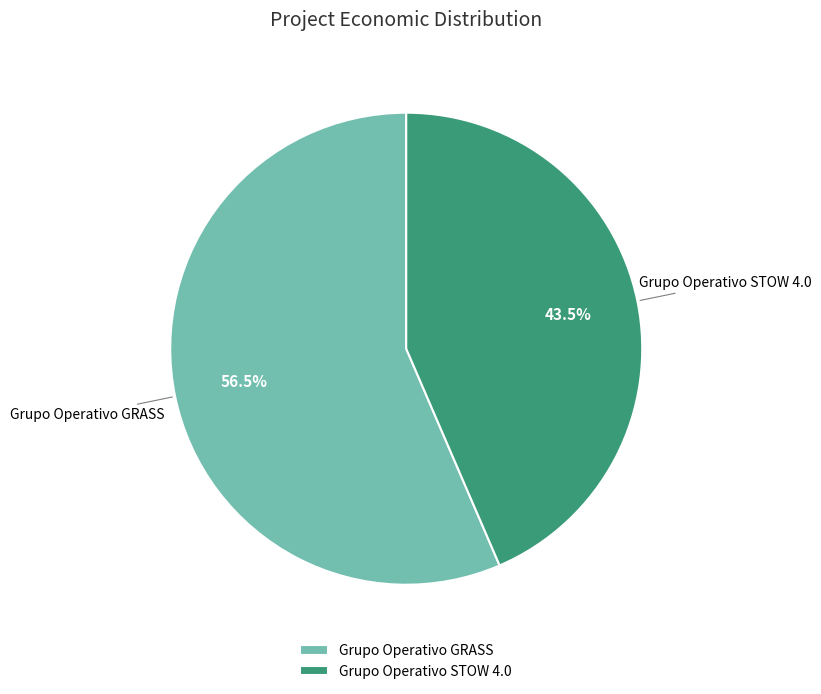

Which has a higher value, Grupo Operativo GRASS or Grupo Operativo STOW 4.0?

Grupo Operativo GRASS